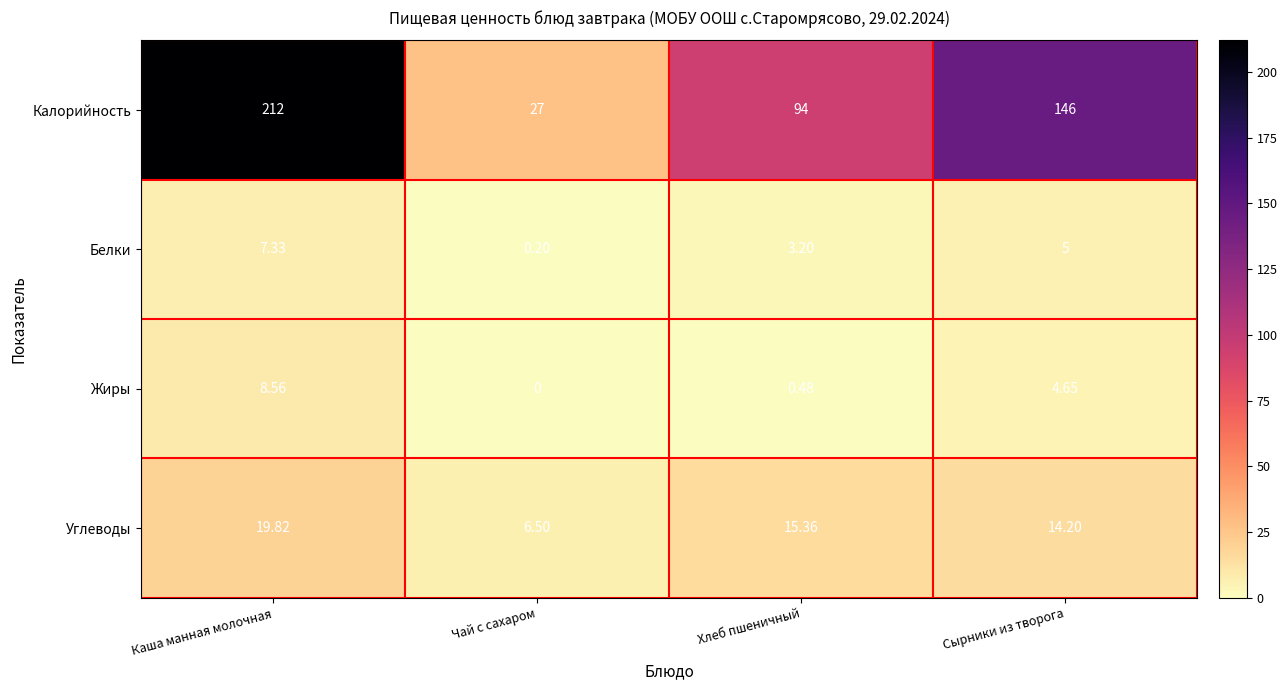

At which category is the sum across all series the highest?

Каша манная молочная